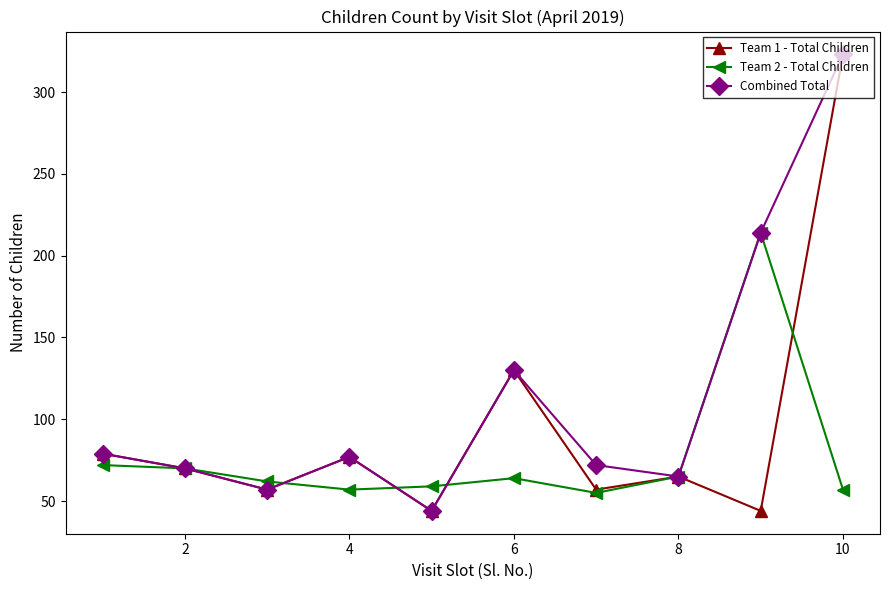

What is the value of the Team 1 - Total Children point at the 5th from the left?

44